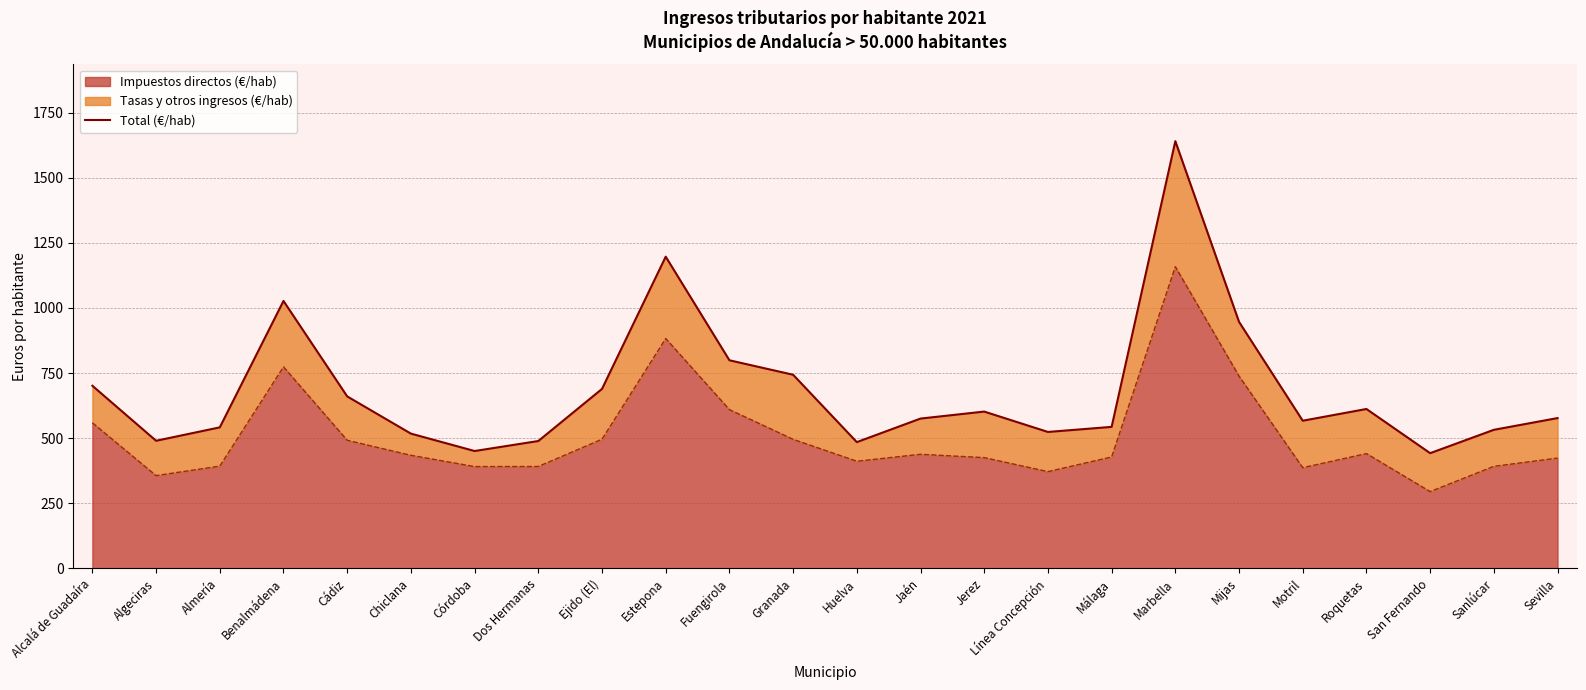

Approximately how many times larger is the value at Almería compared to Línea Concepción?

1.0